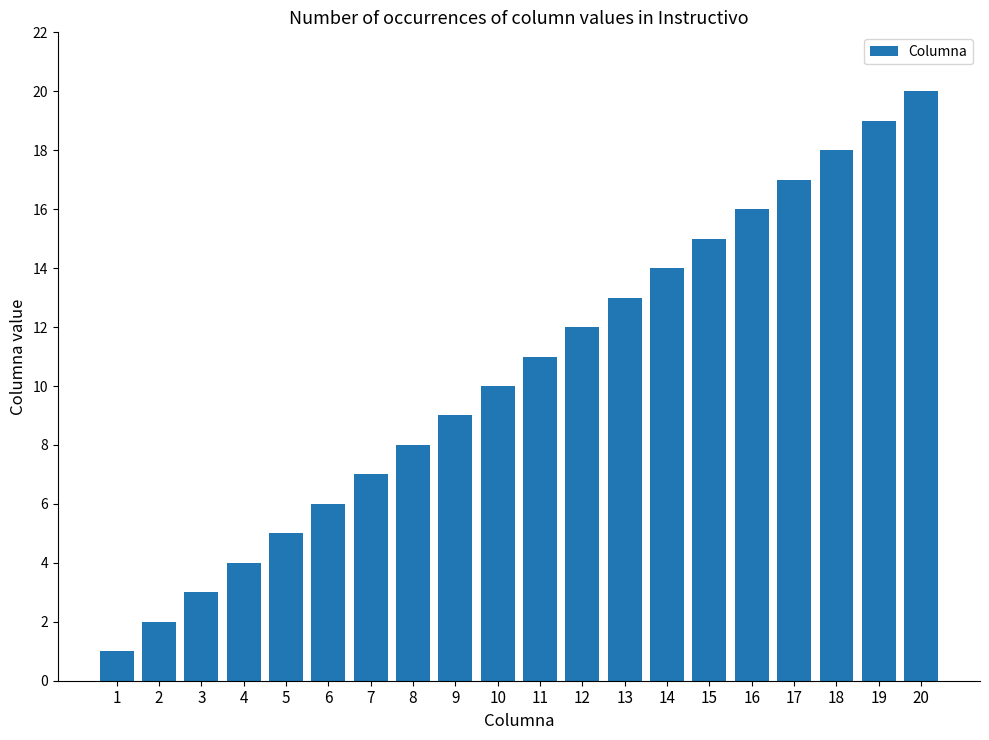

Between 20 and 5, which is larger?

20